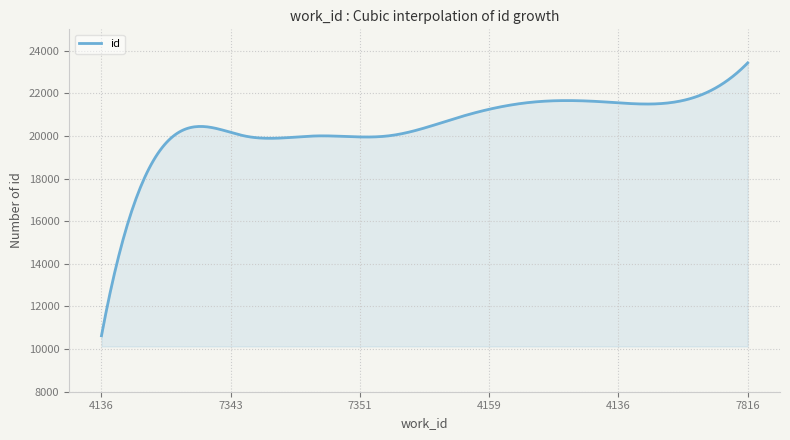

What is the greatest value displayed?

23425.0